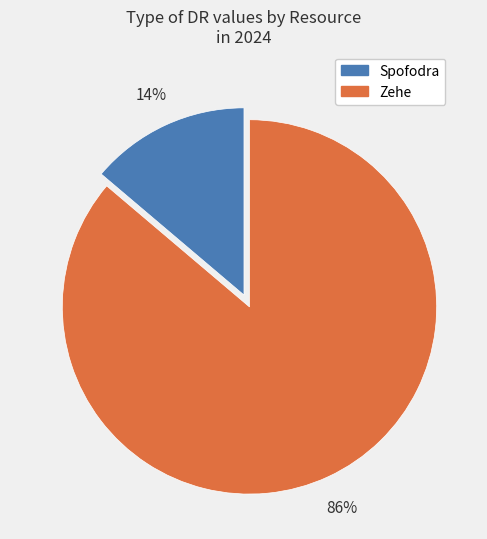

Count the number of slices in the pie.

2